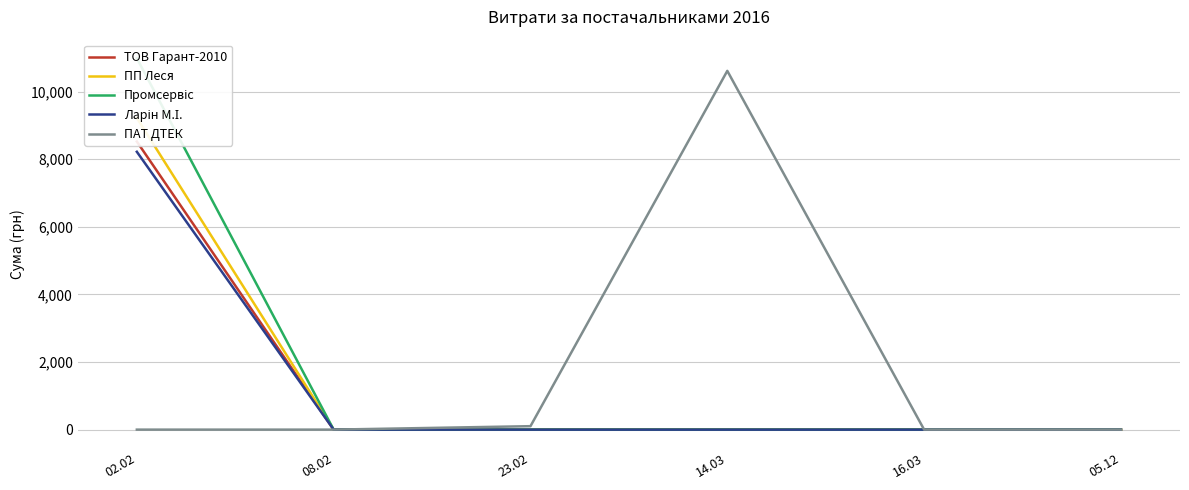

At 05.12, list the series in order from largest to smallest.

ТОВ Гарант-2010, ПП Леся, Промсервіс, Ларін М.І., ПАТ ДТЕК